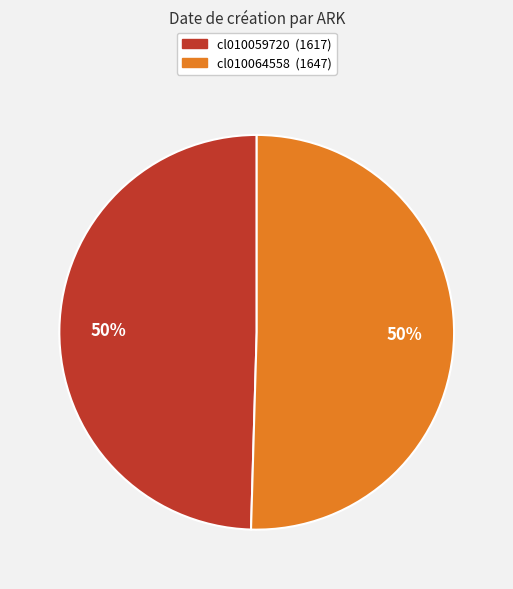

Is the sum of cl010064558 and cl010059720 greater than half?

Yes